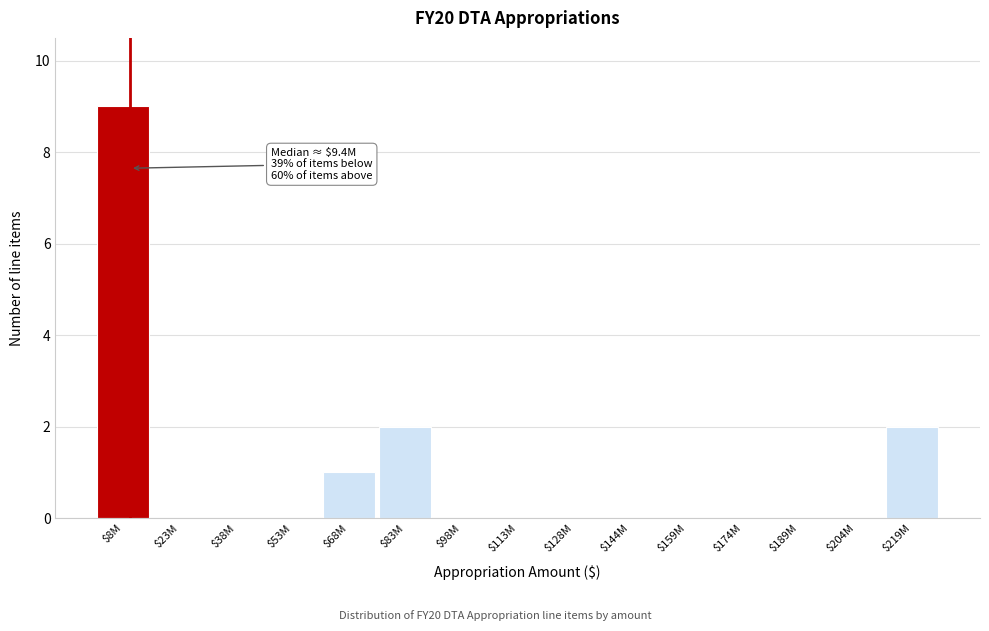

The value at $189M is 0. True or false?

True